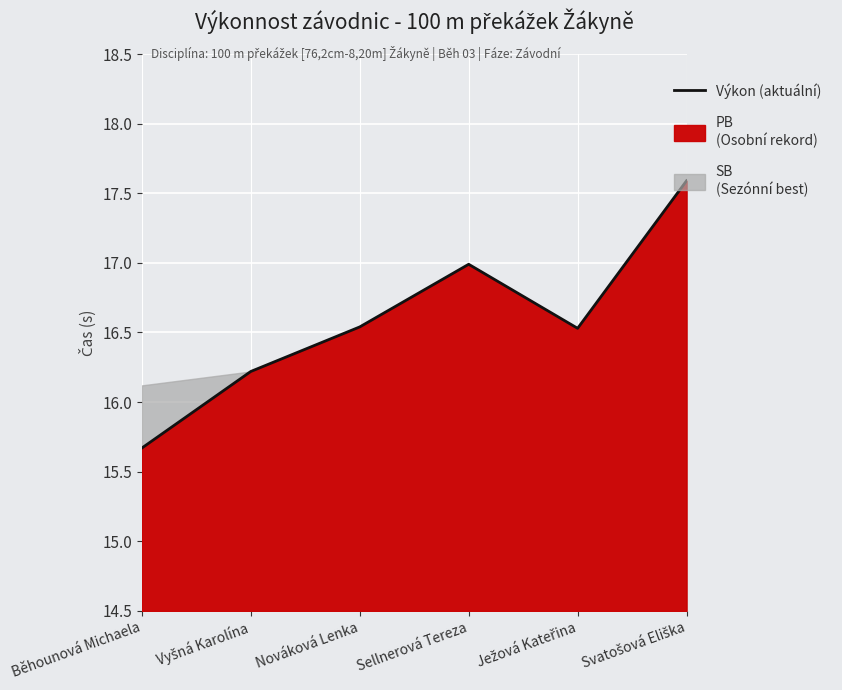

What is the minimum value shown in the chart?

15.7